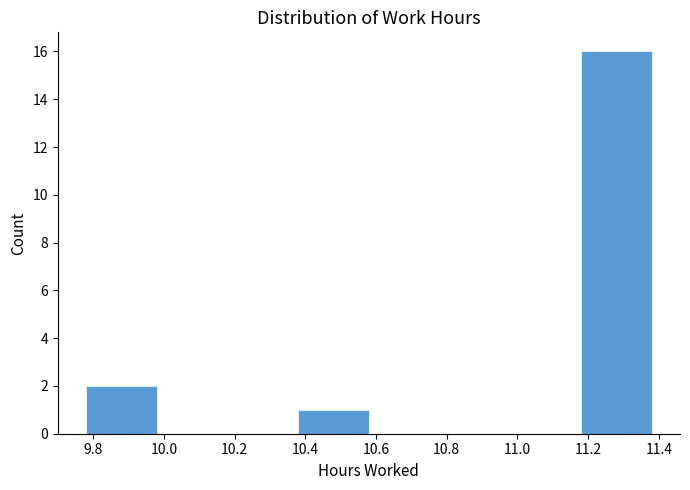

Which range on the x-axis has the tallest bar?

11.18 to 11.38